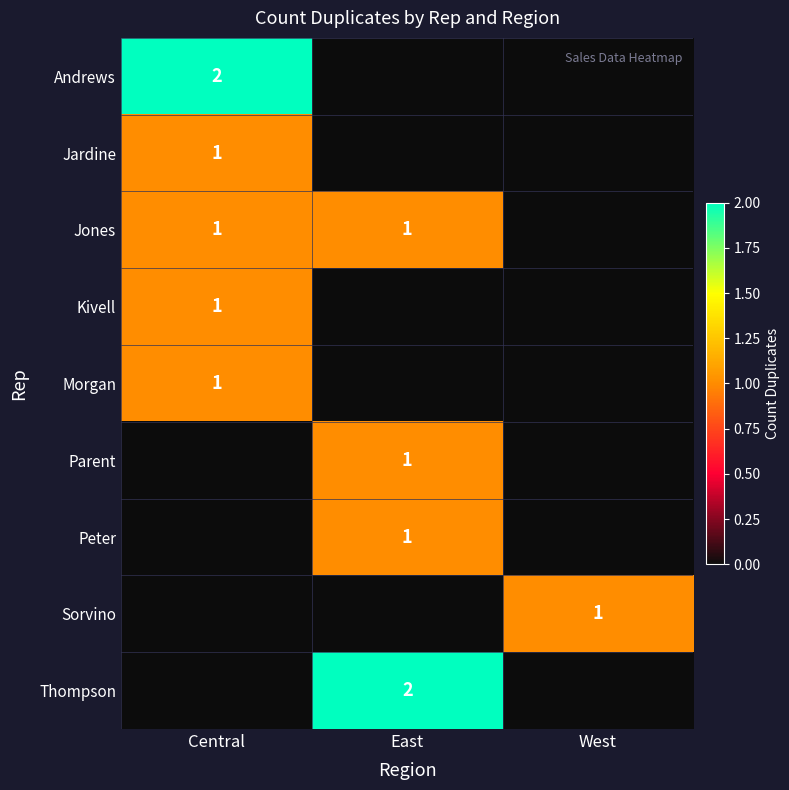

The value of Jones at East is 2. True or false?

False